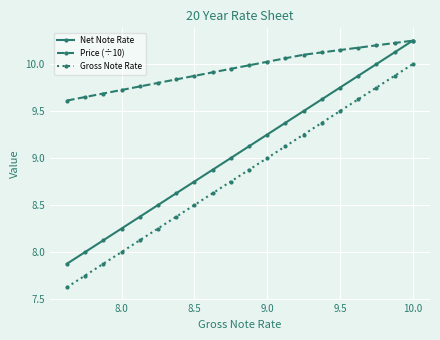

What is the smallest value displayed?

7.6